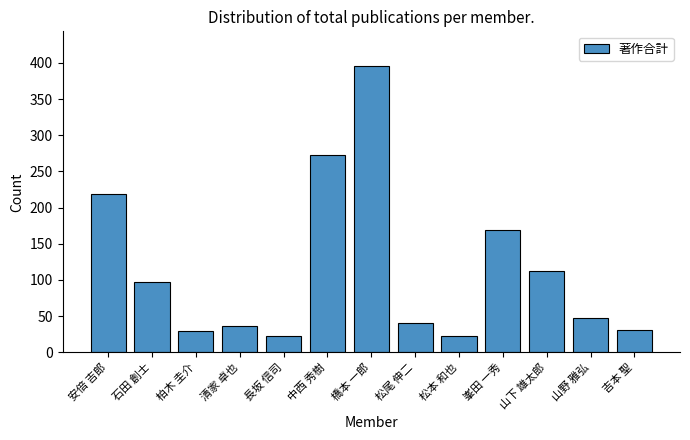

What is the label of the 13th bar from the left?

吉本 聖